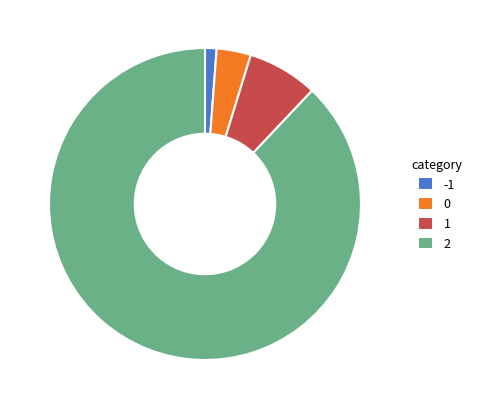

Count the number of slices in the pie.

4